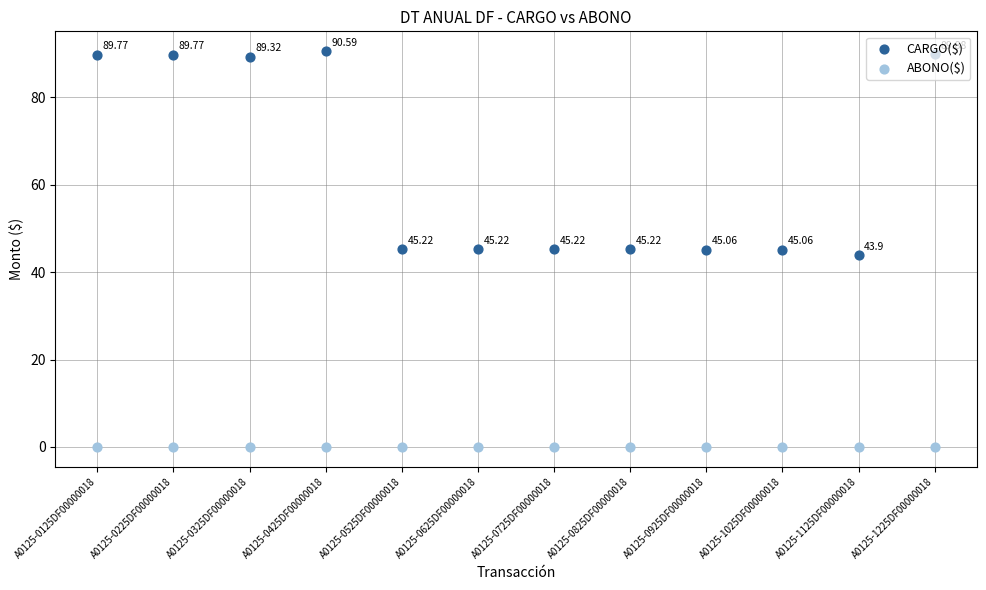

At how many categories does at least one series exceed 45?

11